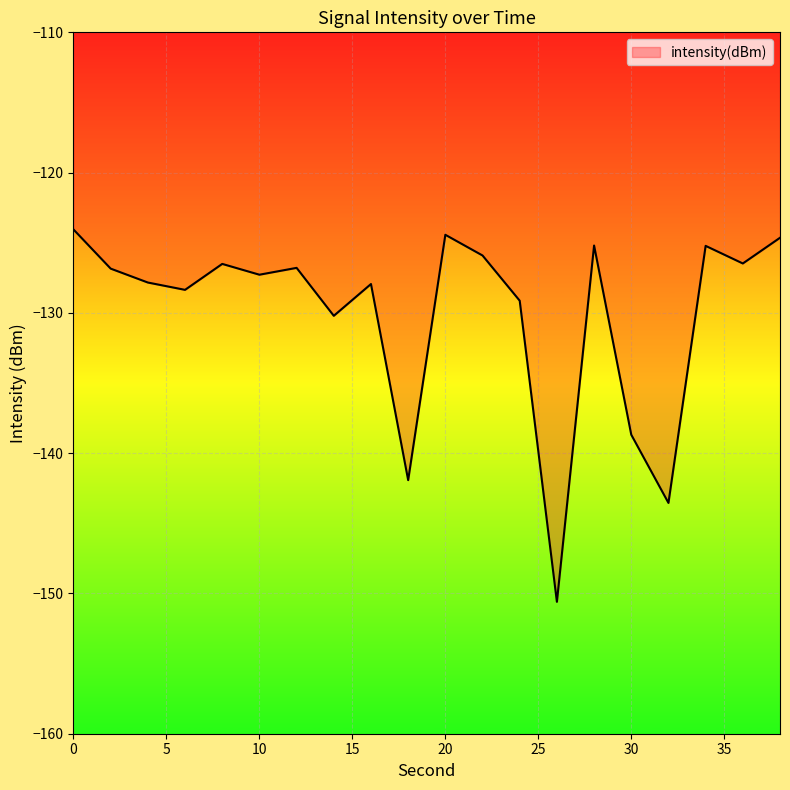

What is the difference between the maximum and minimum values?

26.5